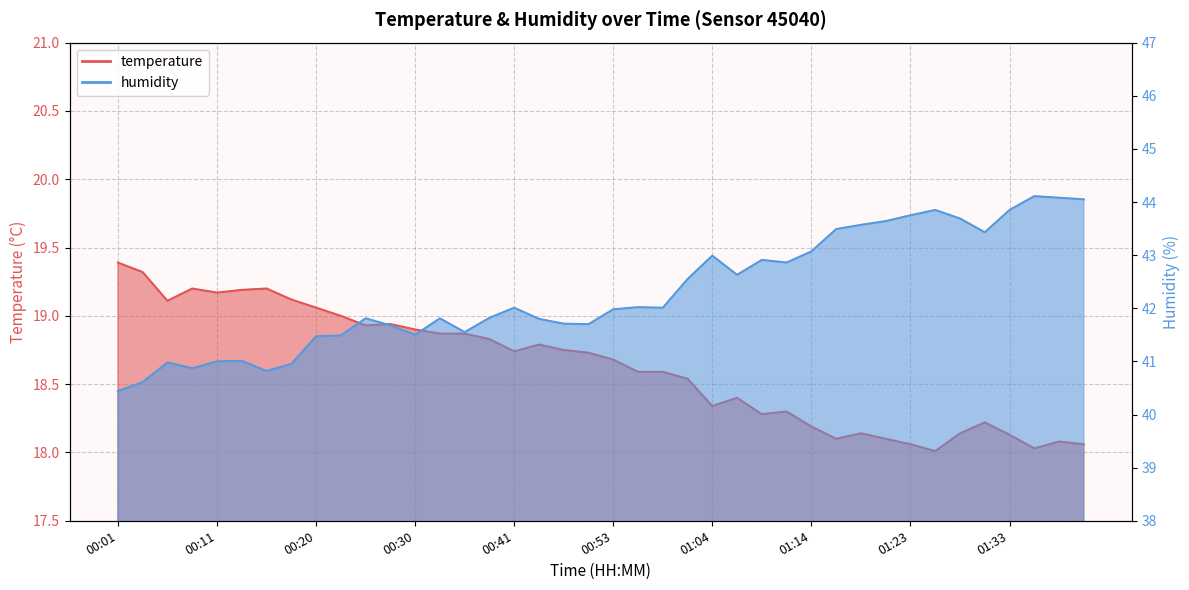

What is the difference between the temperature values at 00:43 and 01:06?

0.4